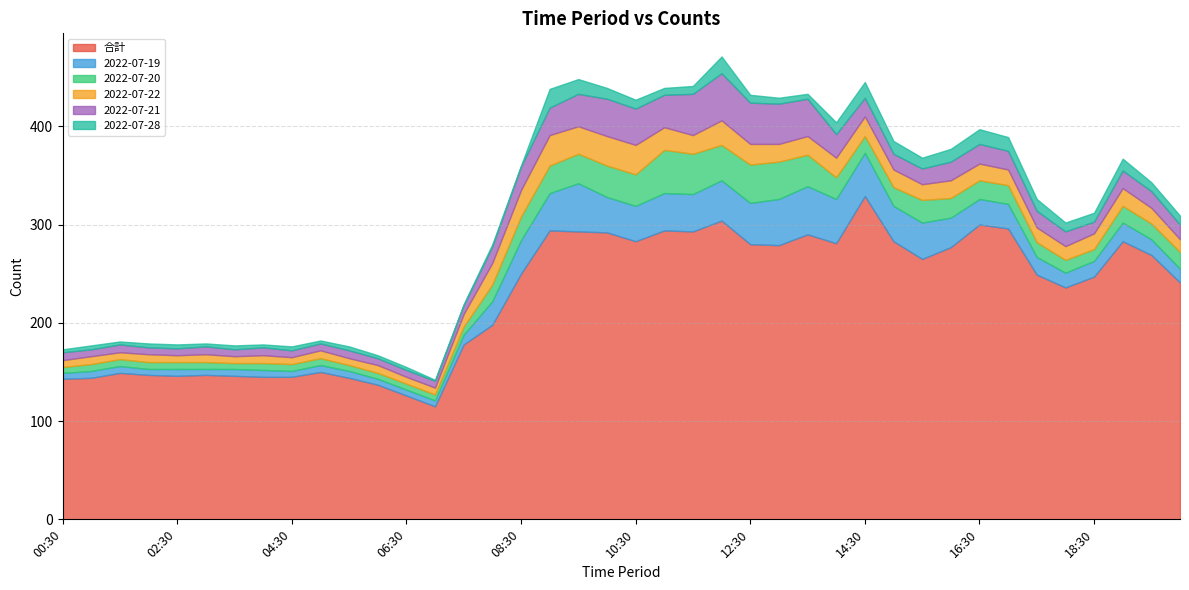

What is the sum of all 2022-07-28 values?

309